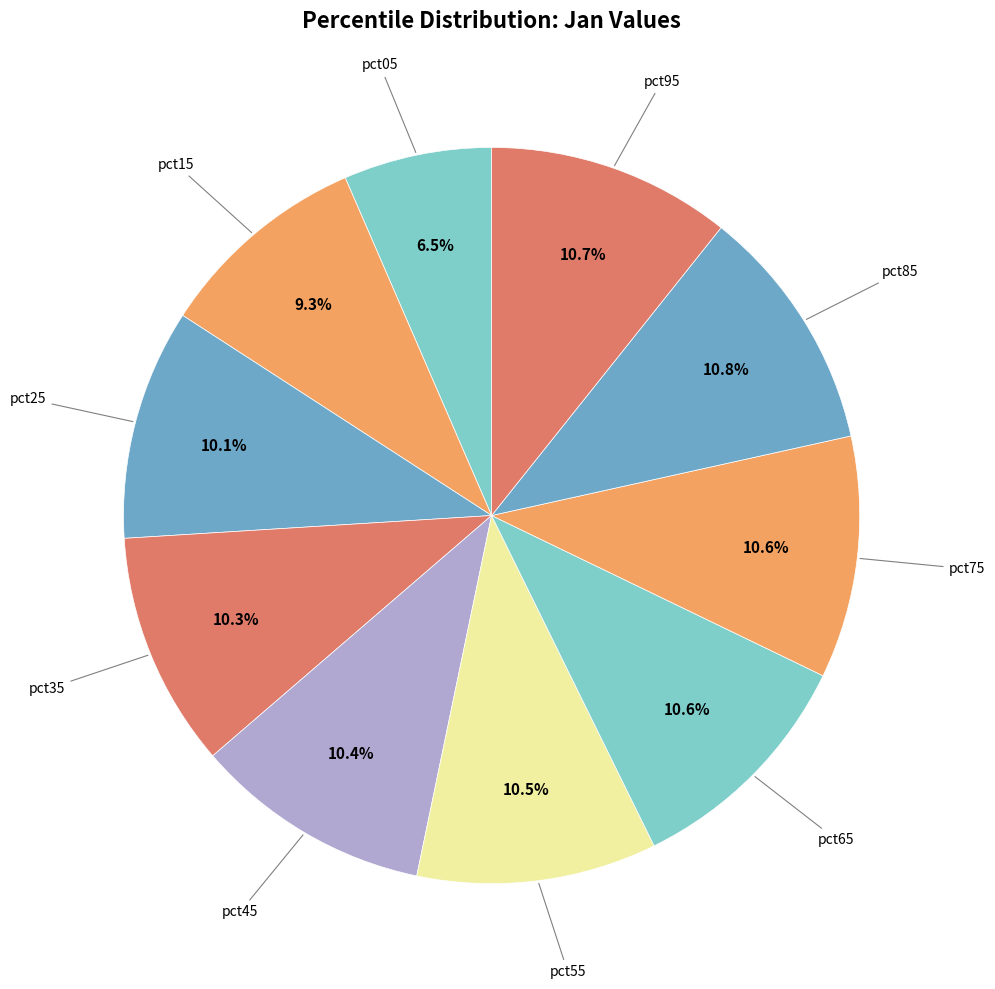

Count the number of slices in the pie.

10